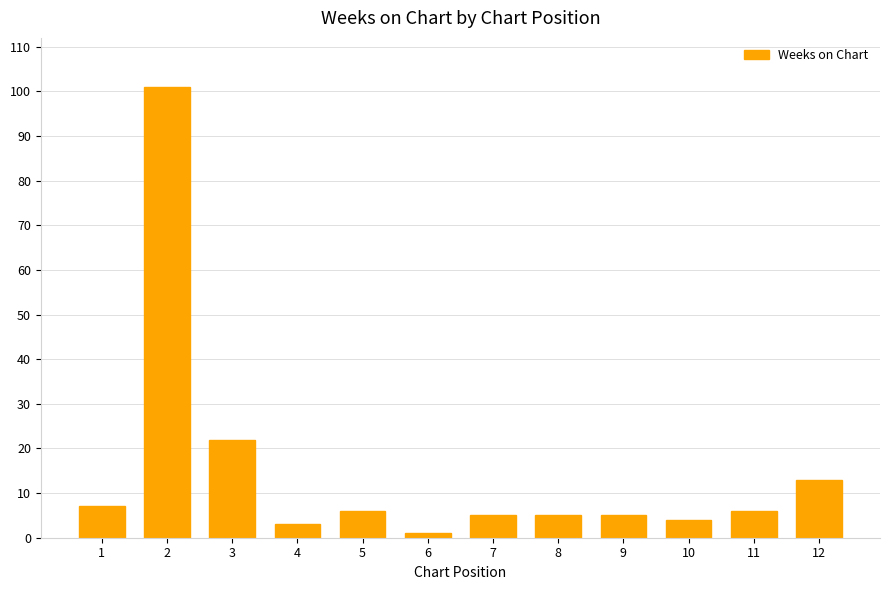

What is the difference between the maximum and second lowest values?

98